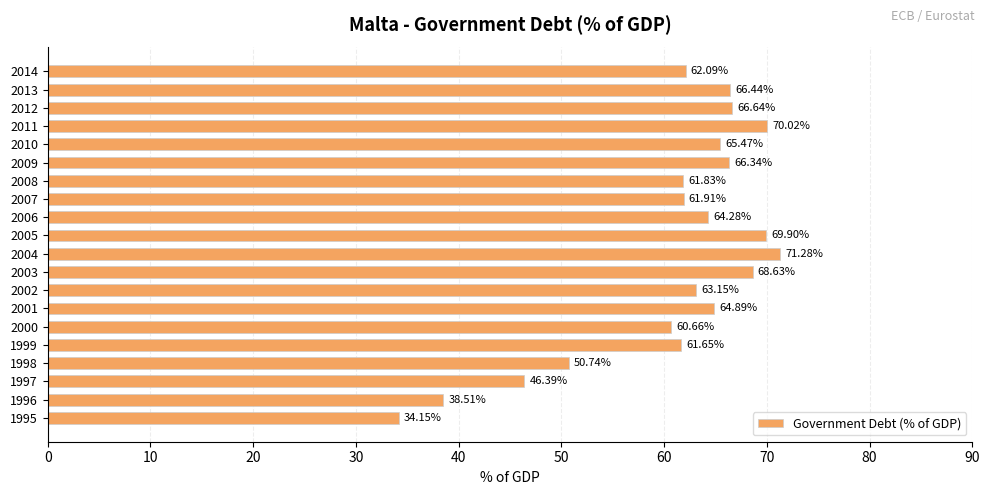

List the labels in order of value, largest first.

2004, 2011, 2005, 2003, 2012, 2013, 2009, 2010, 2001, 2006, 2002, 2014, 2007, 2008, 1999, 2000, 1998, 1997, 1996, 1995